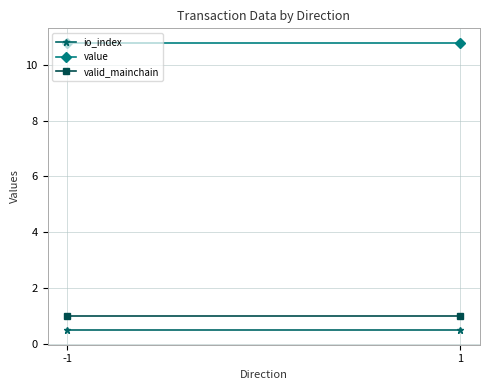

What is the sum of all io_index values?

1.0